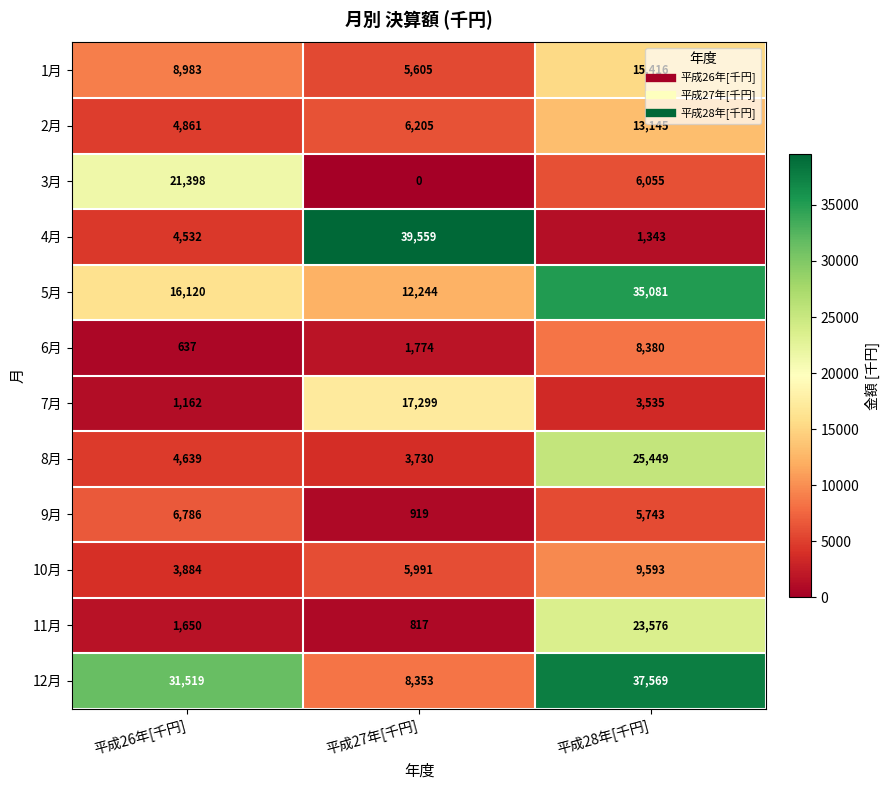

The 10月 series shows 897 at 平成26年[千円]. True or false?

False